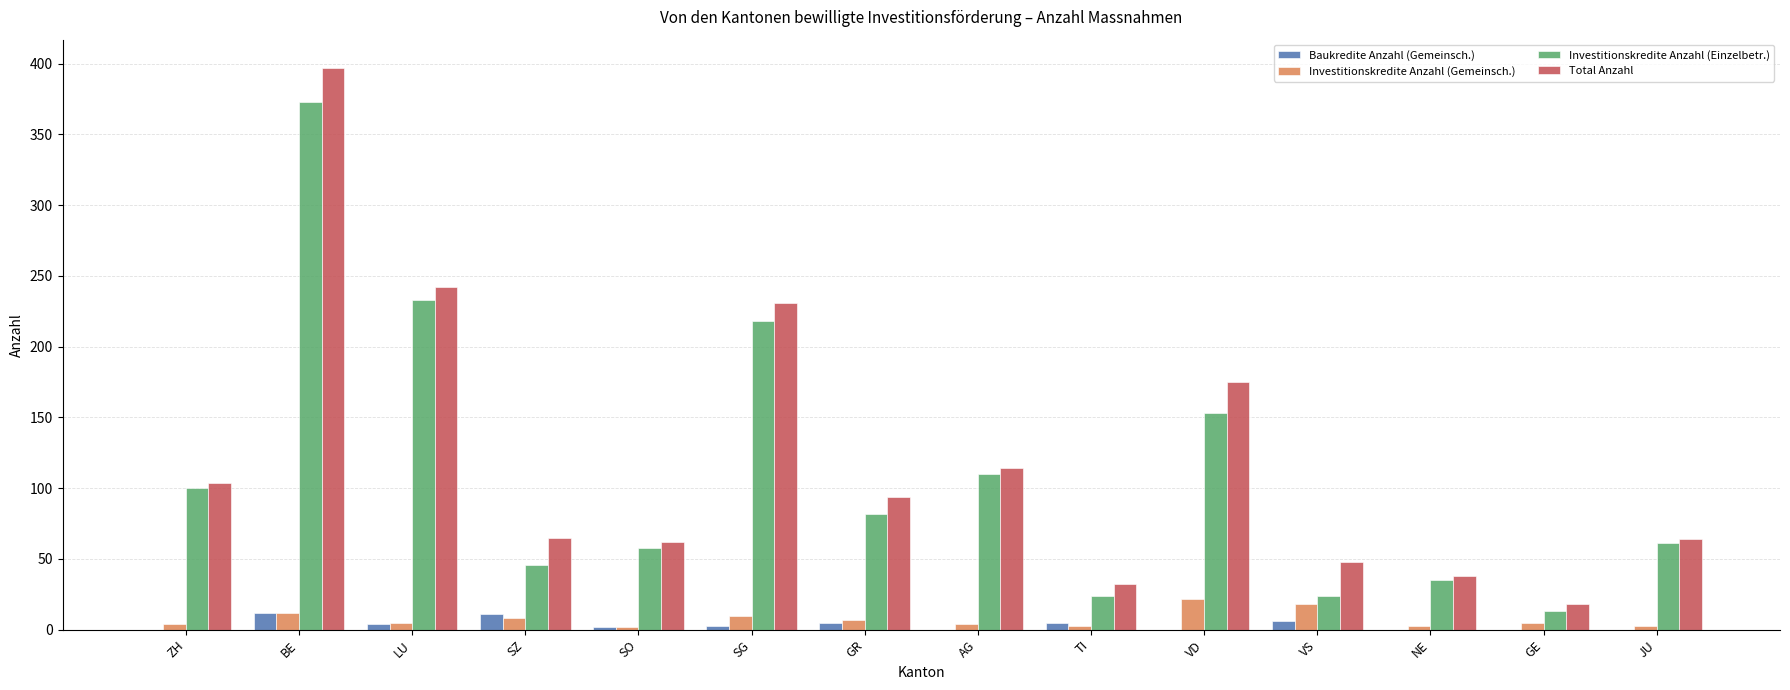

The Investitionskredite Anzahl (Einzelbetr.) series shows 148 at SG. True or false?

False